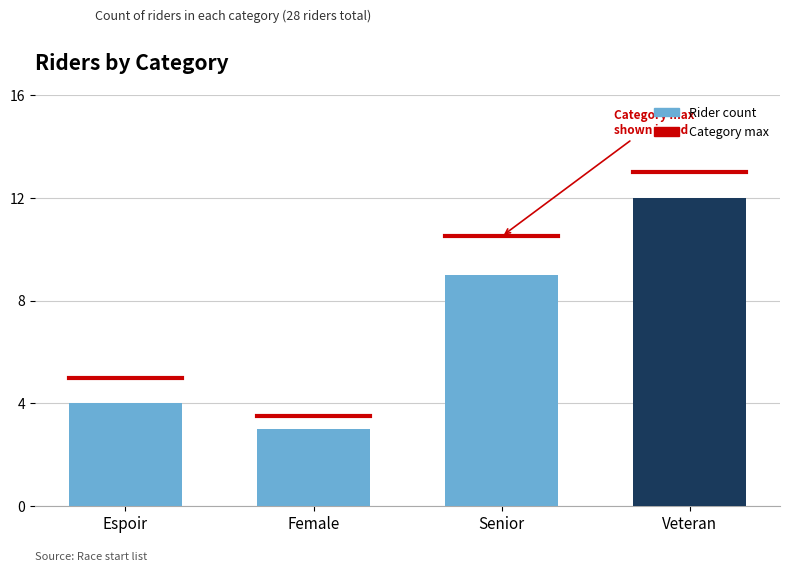

Which label corresponds to the largest value in the chart?

Veteran